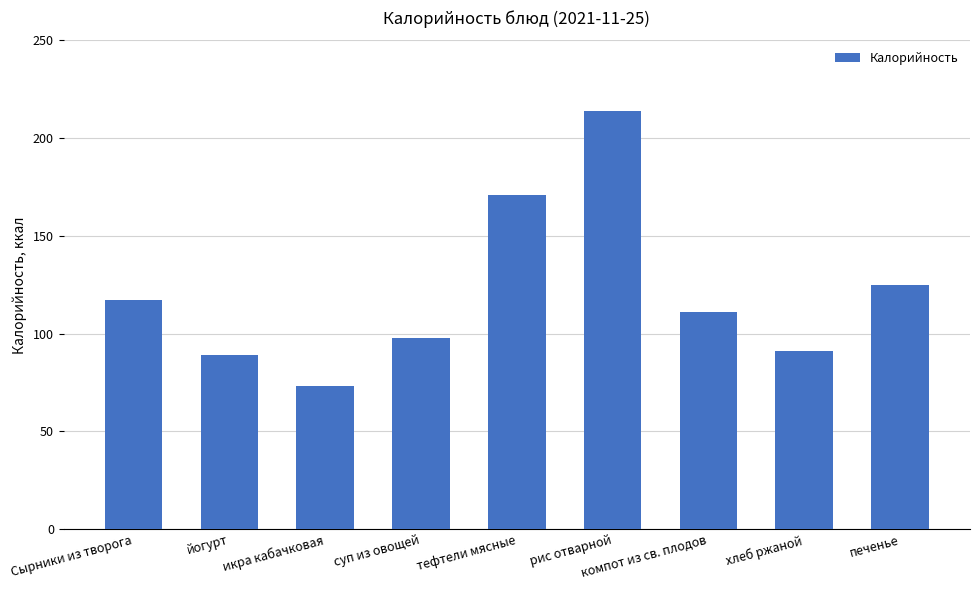

What is the sum of the values at Сырники из творога and печенье?

242